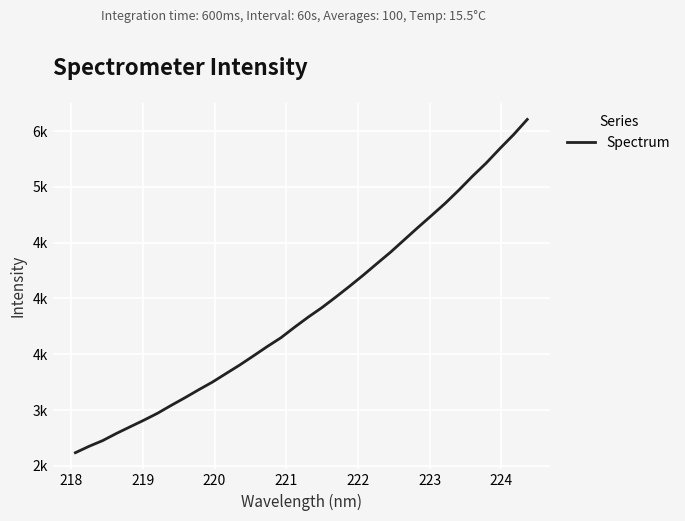

Does the chart have visible grid lines?

Yes